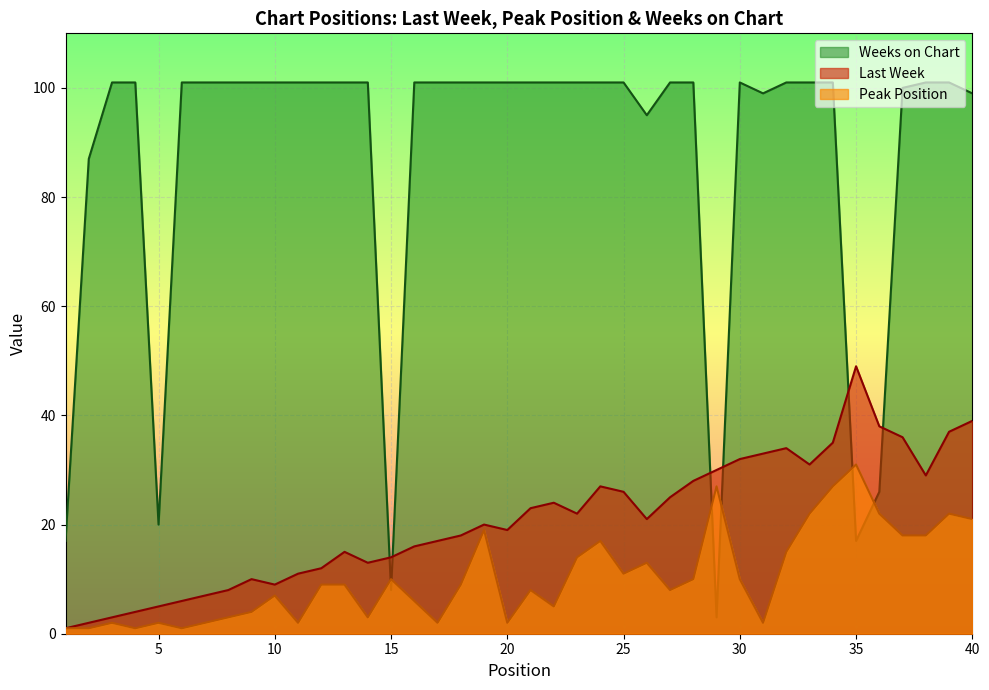

What is the approximate value of Weeks on Chart at 20, to the nearest 5?

100